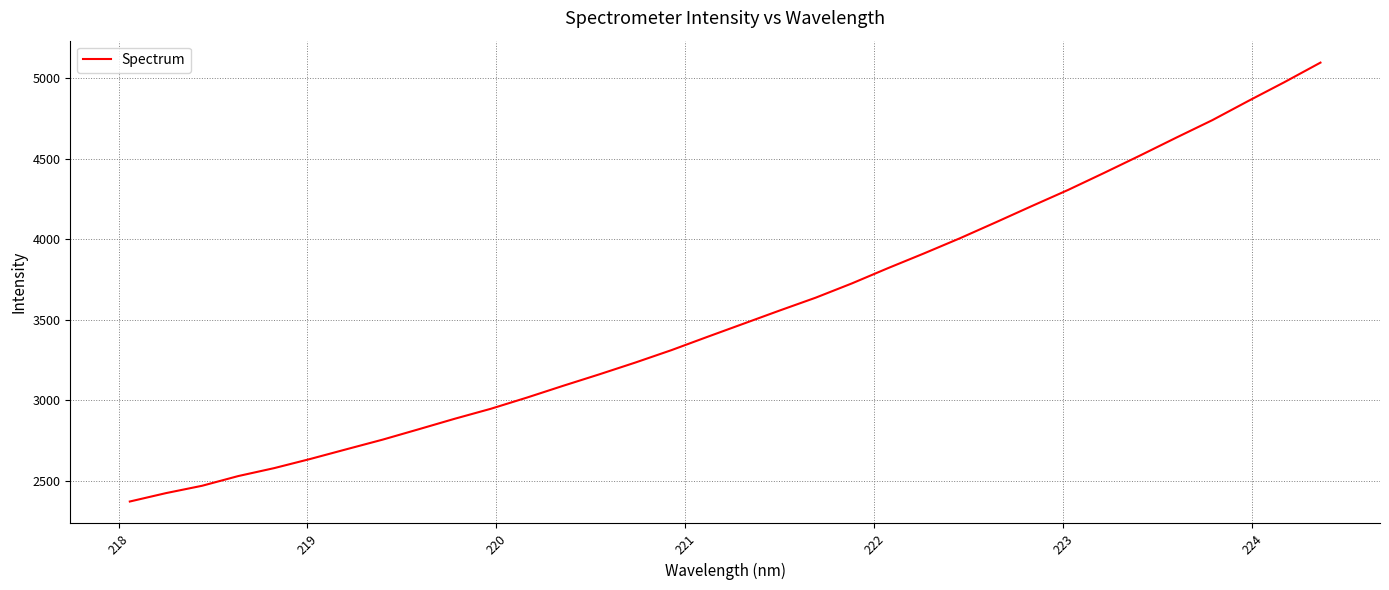

What is the minimum value shown in the chart?

2371.9